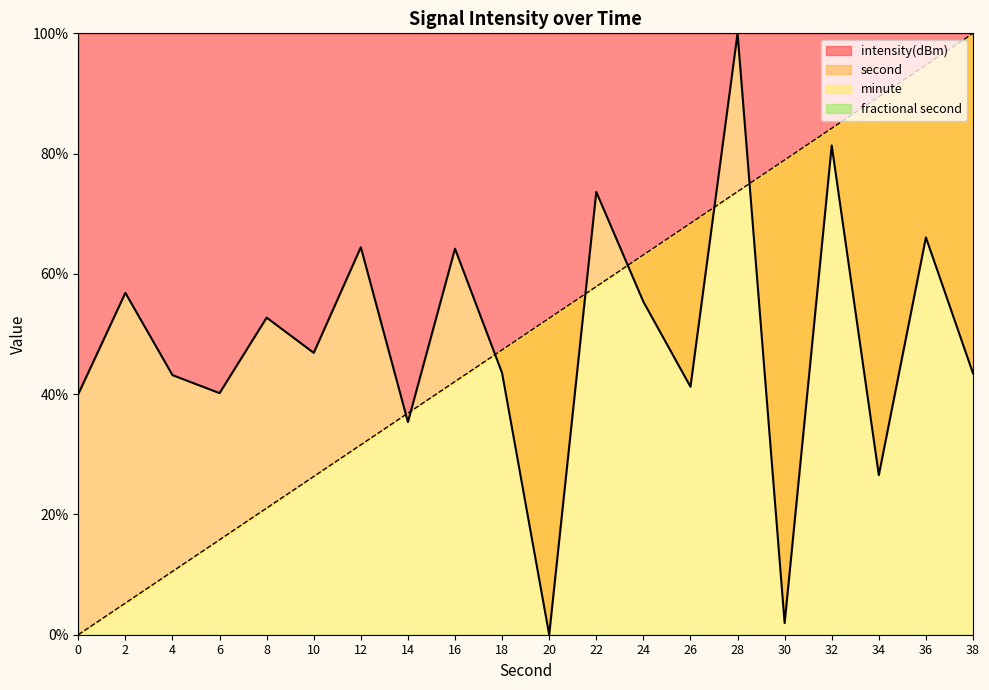

Where does the intensity series first go above 46?

2